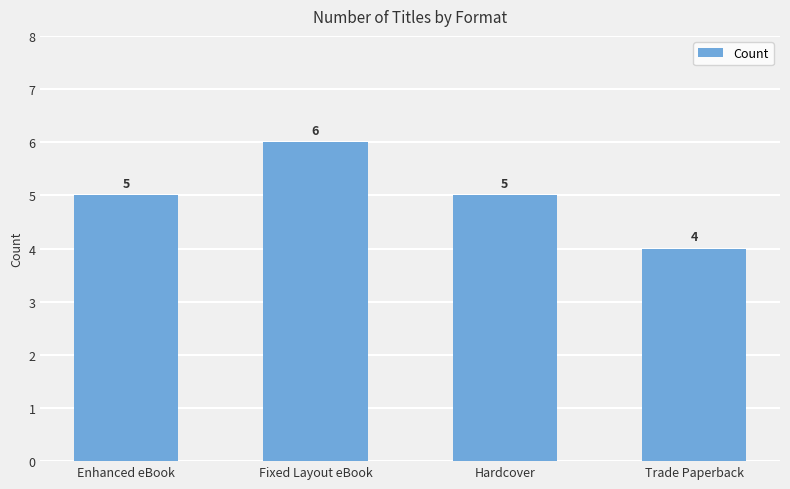

What is the label of the 1st bar from the right?

Trade Paperback